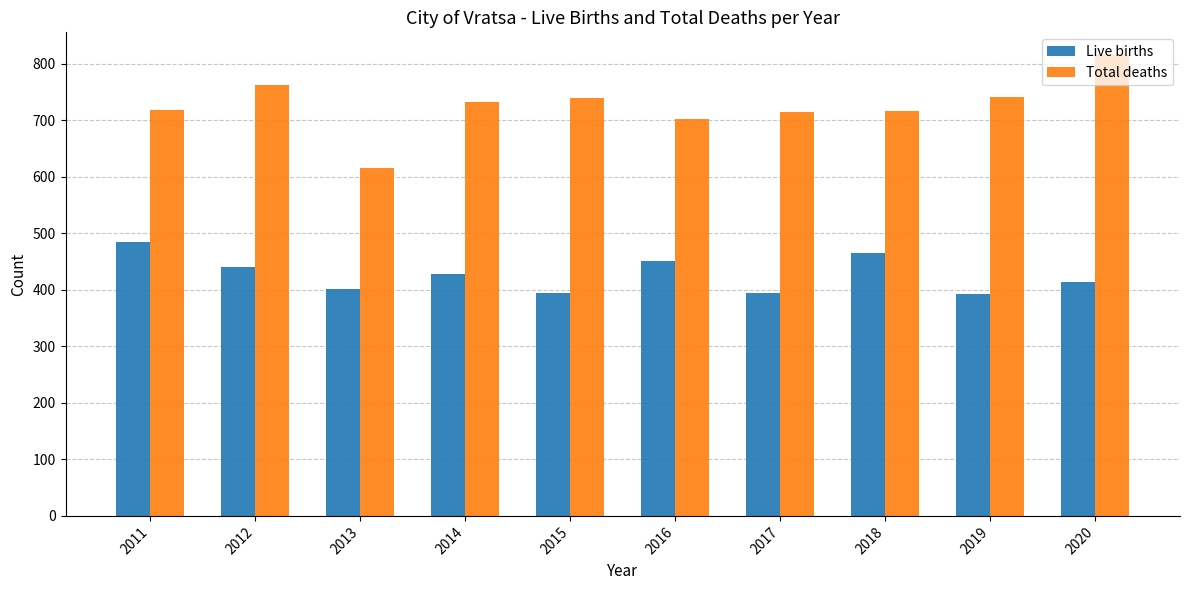

At which label does Total deaths reach its peak?

2020